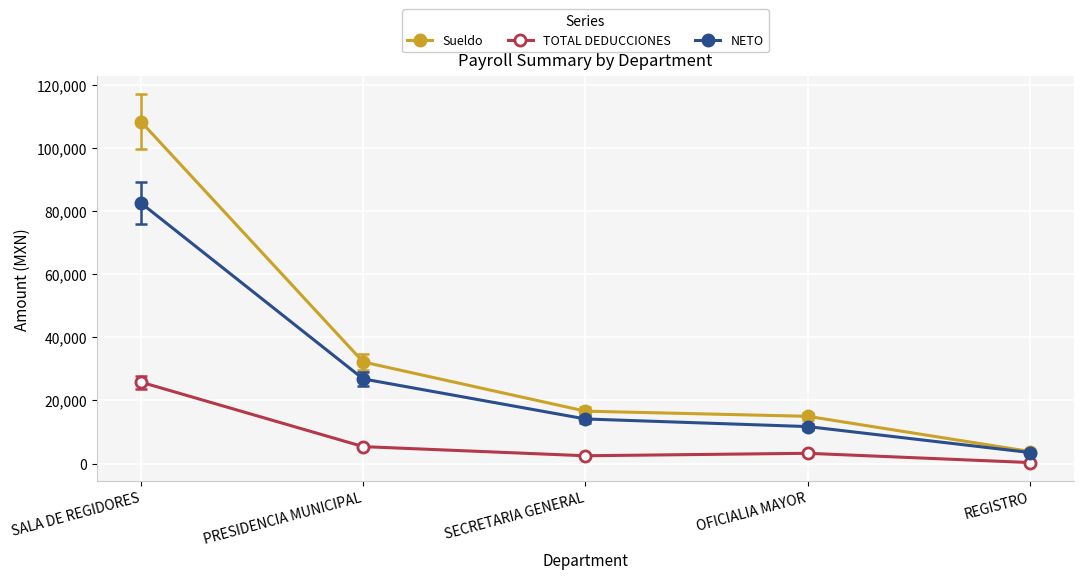

Where is NETO nearest to the value 43030?

PRESIDENCIA MUNICIPAL